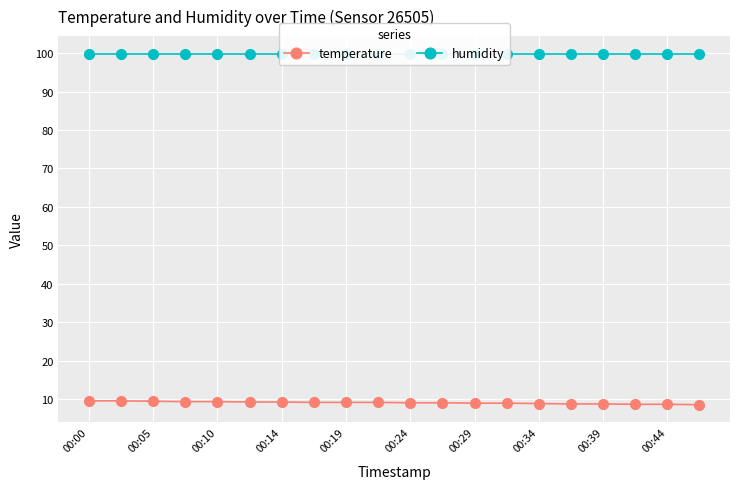

Which has a higher value, 11 or 19?

11